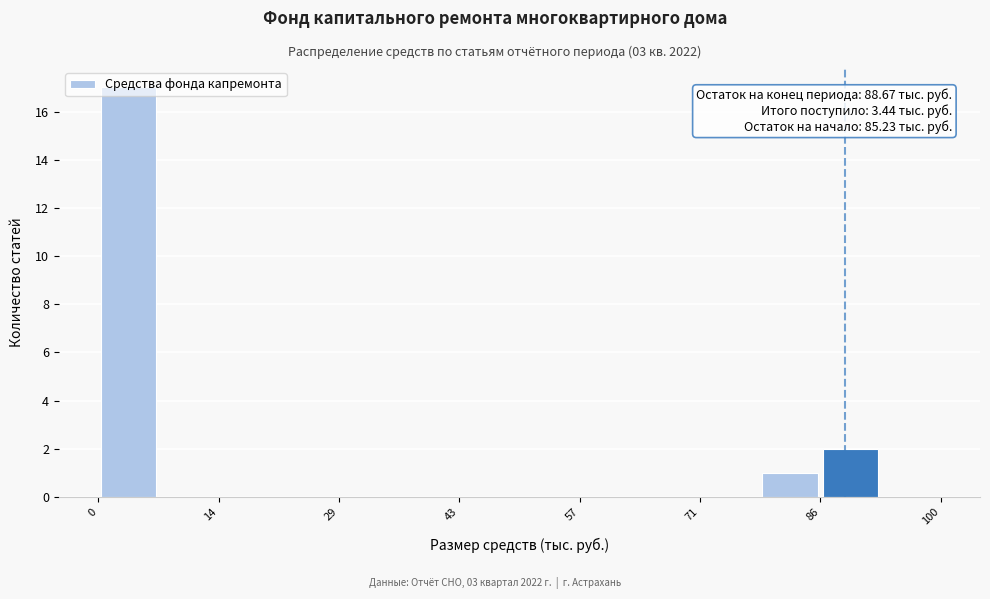

Around what value on the x-axis is the tallest bar? Give the approximate position of its centre, as read against the axis.

4